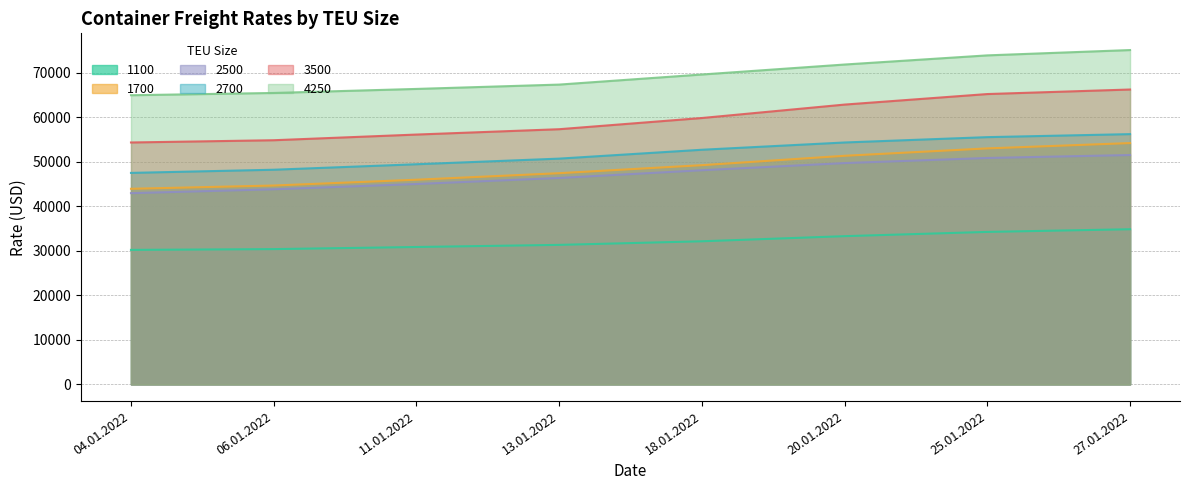

Where is 4250 nearest to the value 69997?

18.01.2022